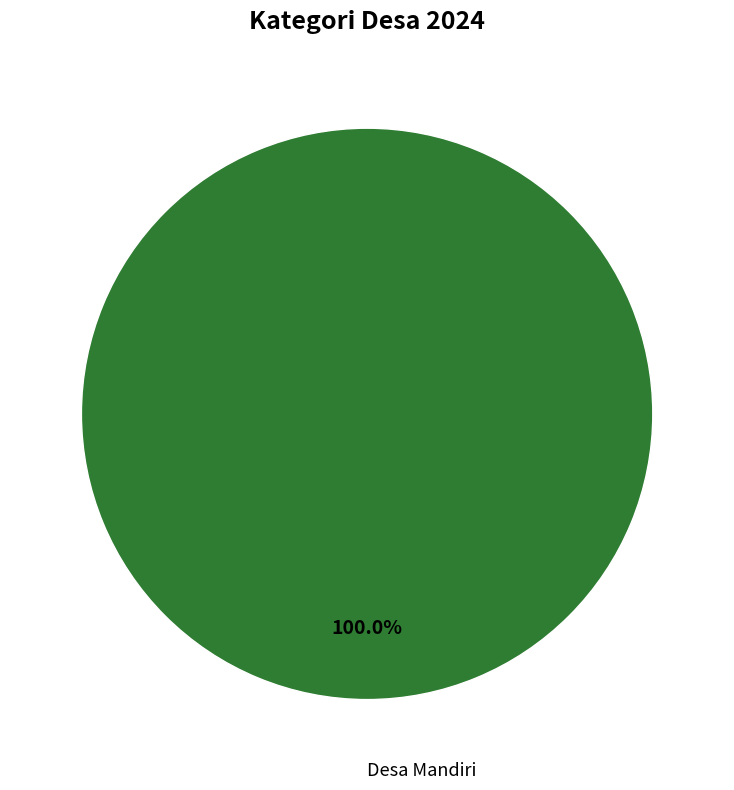

Is there a majority slice in this chart?

Yes